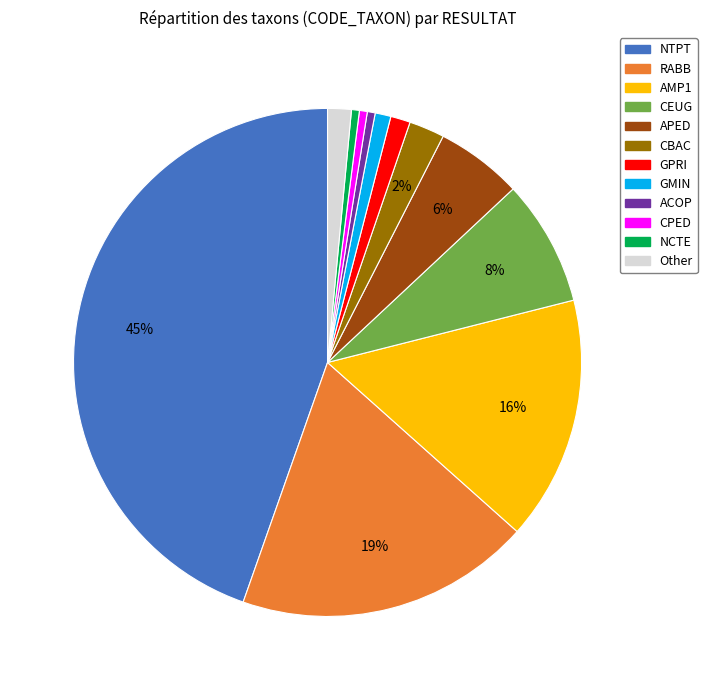

To the nearest percent, what portion does NCTE represent?

1%